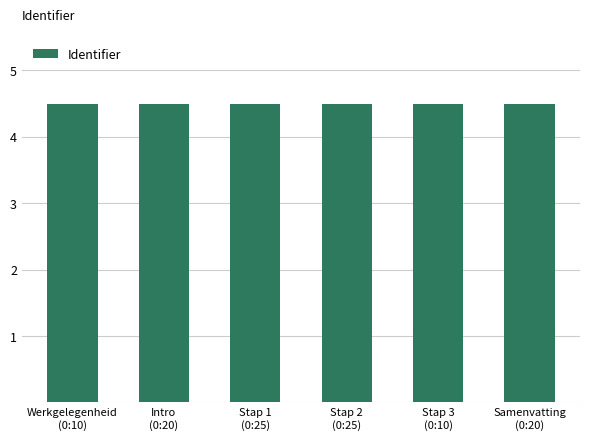

What is the sum of the values at Samenvatting
(0:20) and Stap 3
(0:10)?

8985048